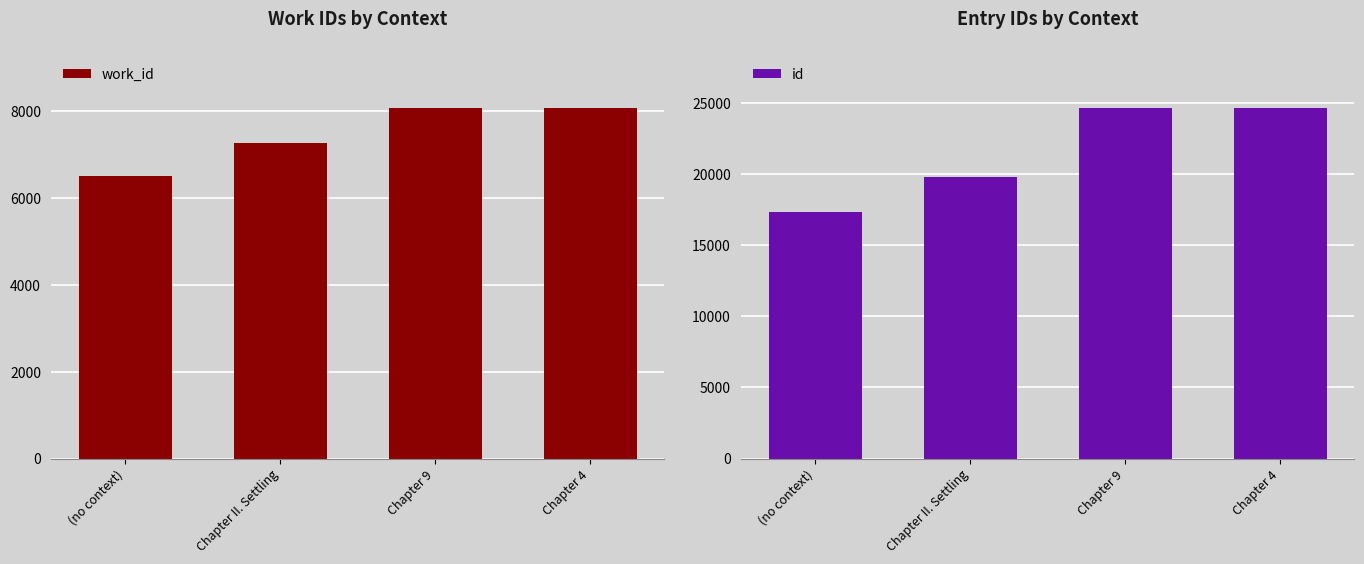

Reading left to right, transcribe all the data shown in this chart.

work_id: (no context)=6520	Chapter II. Settling=7276	Chapter 9=8090	Chapter 4=8091
id: (no context)=17344	Chapter II. Settling=19830	Chapter 9=24683	Chapter 4=24692